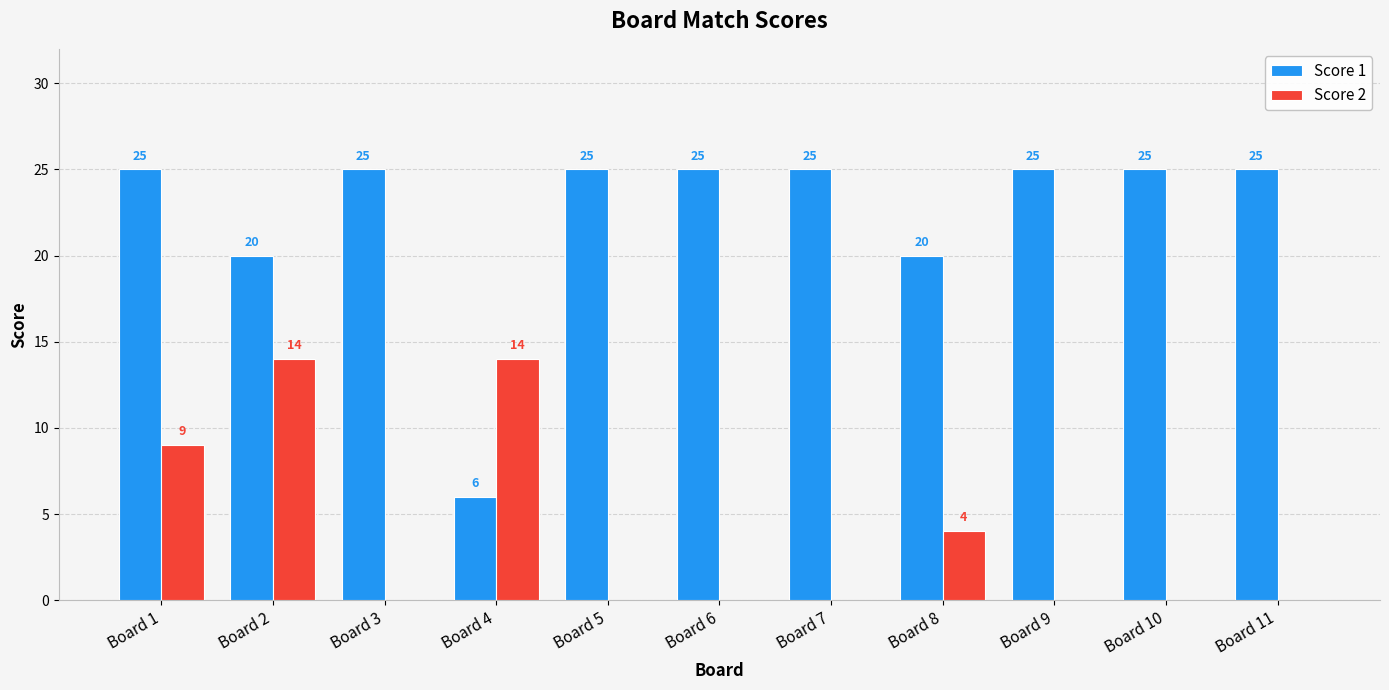

Is the value of Score 2 at Board 1 greater than the value of Score 1 at Board 10?

No